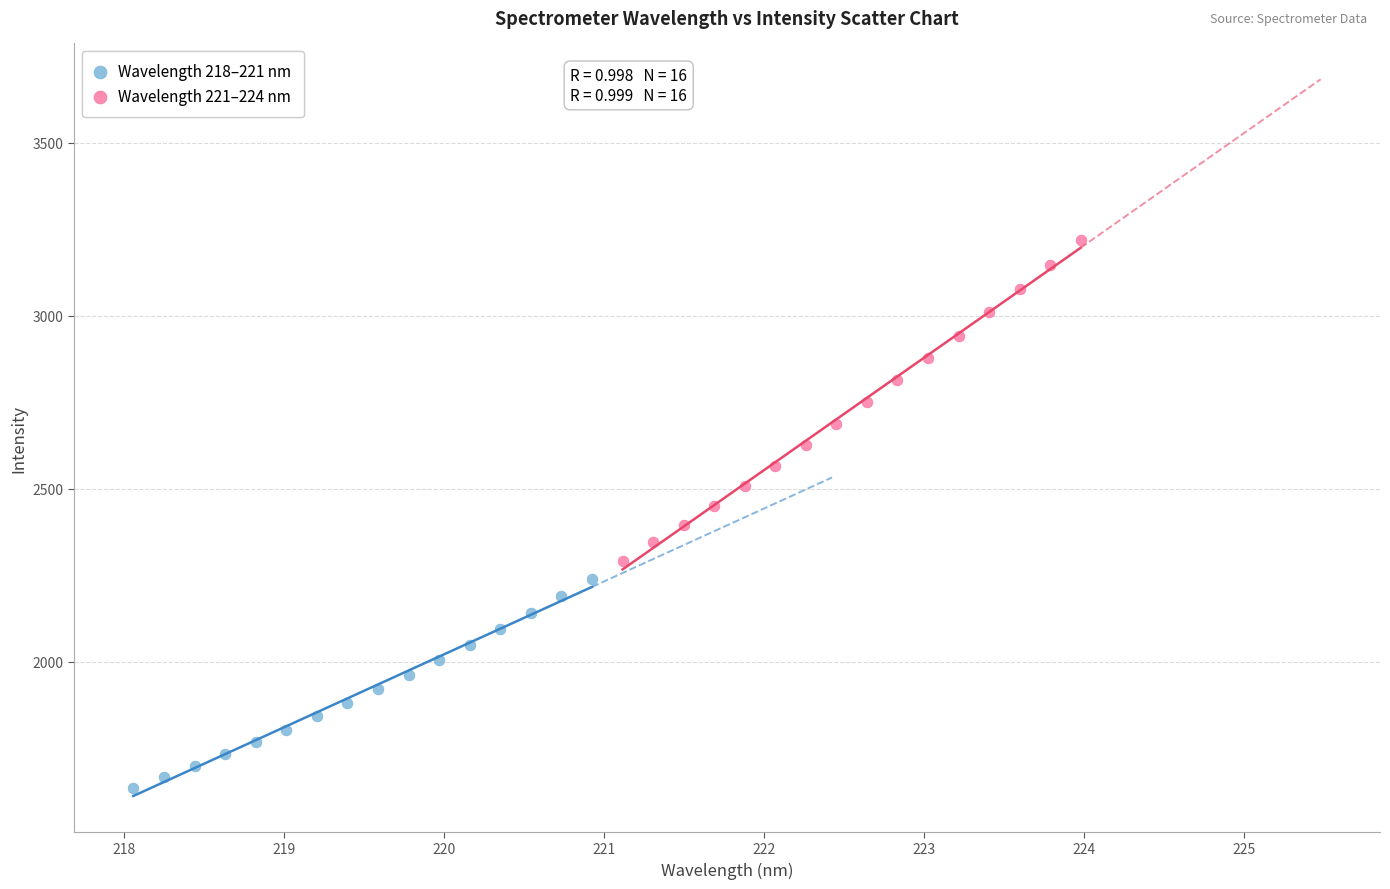

Which series reaches the minimum Y coordinate?

Wavelength 218–221 nm